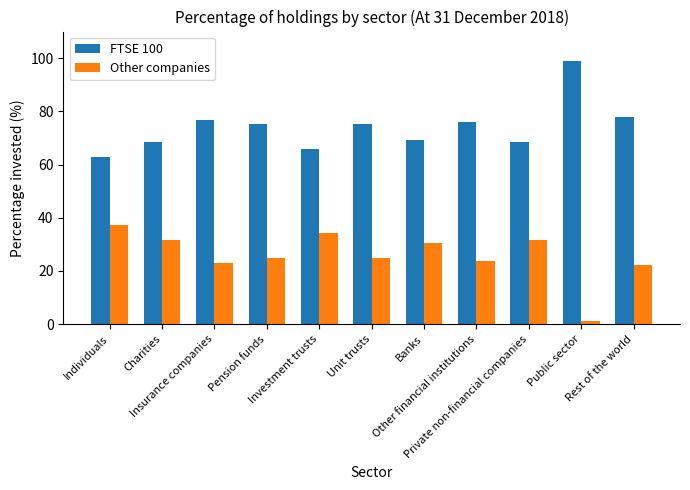

What is the maximum value for Other companies?

37.1